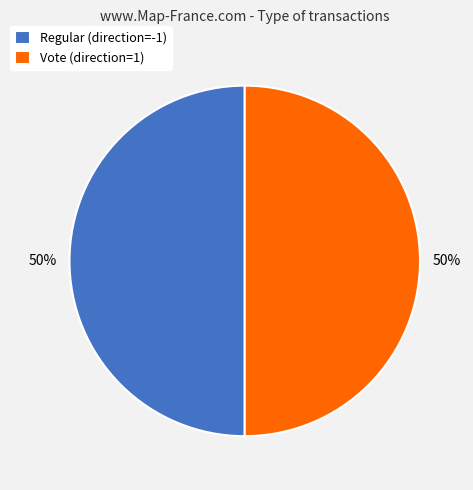

To the nearest percent, what is the average slice percentage?

50%